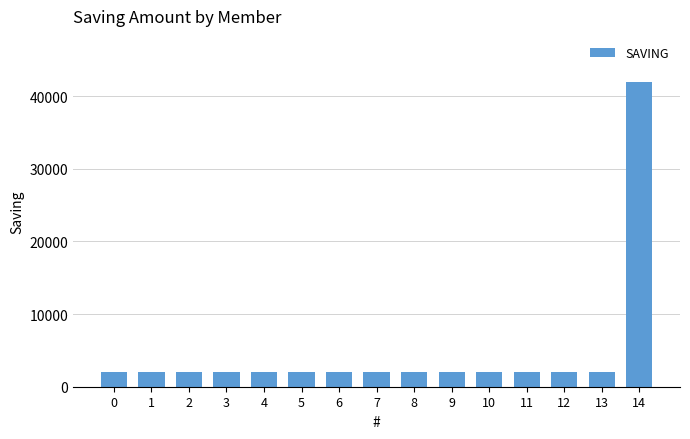

The value at 0 is 2000. True or false?

True